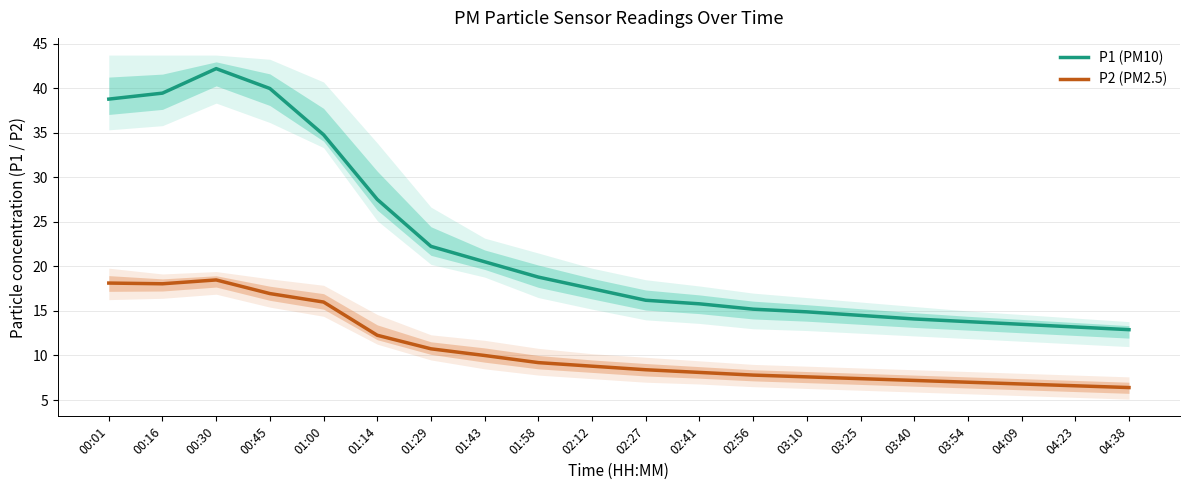

At how many categories does at least one series exceed 22?

7